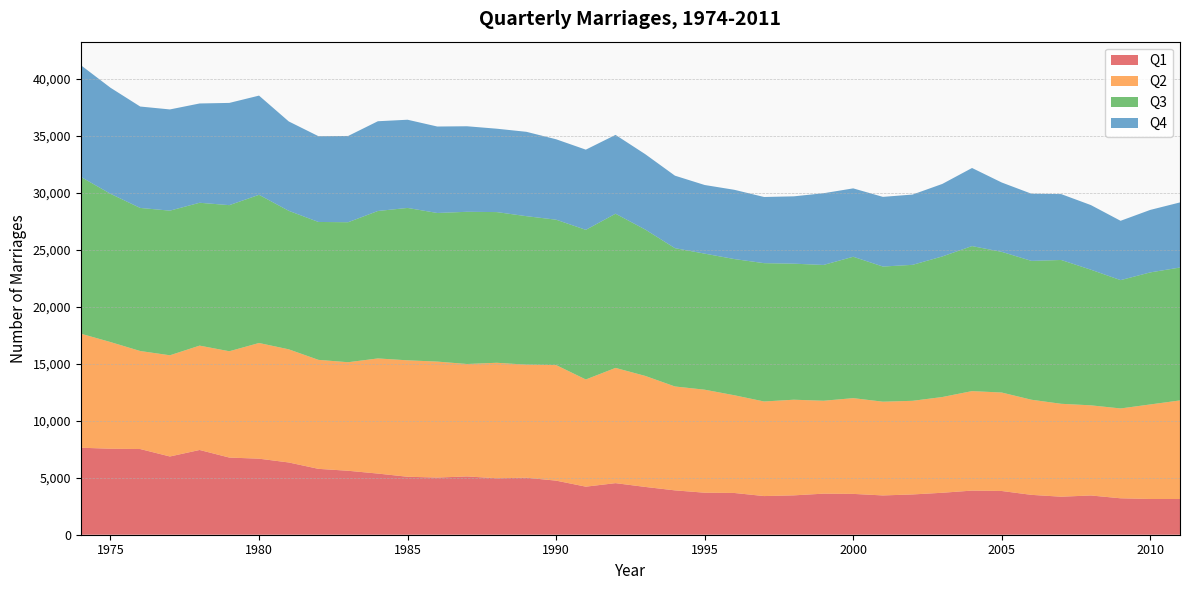

Reading left to right, transcribe all the data shown in this chart.

Q1: 1974=7629	1975=7539	1976=7513	1977=6860	1978=7430	1979=6765	1980=6667	1981=6335	1982=5776	1983=5607	1984=5362	1985=5082	1986=5012	1987=5111	1988=4950	1989=4997	1990=4742	1991=4214	1992=4522	1993=4190	1994=3889	1995=3684	1996=3660	1997=3389	1998=3451	1999=3600	2000=3580	2001=3445	2002=3531	2003=3679	2004=3869	2005=3834	2006=3495	2007=3333	2008=3441	2009=3194	2010=3133	2011=3131
Q2: 1974=9999	1975=9354	1976=8594	1977=8873	1978=9150	1979=9321	1980=10143	1981=9920	1982=9555	1983=9517	1984=10094	1985=10209	1986=10168	1987=9857	1988=10126	1989=9913	1990=10132	1991=9398	1992=10104	1993=9734	1994=9109	1995=9032	1996=8567	1997=8293	1998=8386	1999=8146	2000=8395	2001=8219	2002=8210	2003=8394	2004=8723	2005=8633	2006=8340	2007=8146	2008=7904	2009=7877	2010=8290	2011=8644
Q3: 1974=13750	1975=12998	1976=12545	1977=12681	1978=12525	1979=12810	1980=12992	1981=12145	1982=12091	1983=12275	1984=12928	1985=13361	1986=13029	1987=13345	1988=13212	1989=13019	1990=12747	1991=13119	1992=13518	1993=12835	1994=12127	1995=11929	1996=11942	1997=12128	1998=11928	1999=11906	2000=12396	2001=11849	2002=11922	2003=12326	2004=12715	2005=12334	2006=12174	2007=12610	2008=11892	2009=11251	2010=11577	2011=11653
Q4: 1974=9793	1975=9300	1976=8891	1977=8874	1978=8706	1979=8964	1980=8698	1981=7837	1982=7520	1983=7563	1984=7869	1985=7733	1986=7581	1987=7500	1988=7311	1989=7397	1990=7051	1991=7031	1992=6913	1993=6607	1994=6355	1995=6018	1996=6072	1997=5801	1998=5903	1999=6288	2000=5996	2001=6108	2002=6163	2003=6358	2004=6847	2005=6080	2006=5889	2007=5777	2008=5666	2009=5202	2010=5480	2011=5707